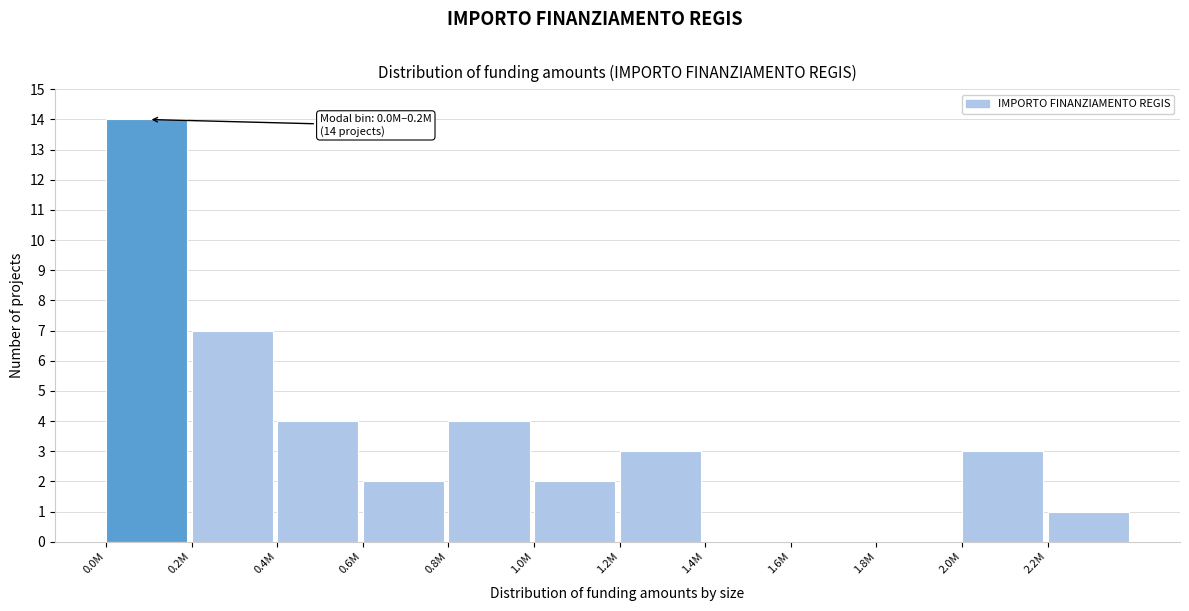

Reading right to left, transcribe all the data shown in this chart.

2.2M=1	2.0M=3	1.8M=0	1.6M=0	1.4M=0	1.2M=3	1.0M=2	0.8M=4	0.6M=2	0.4M=4	0.2M=7	0.0M=14